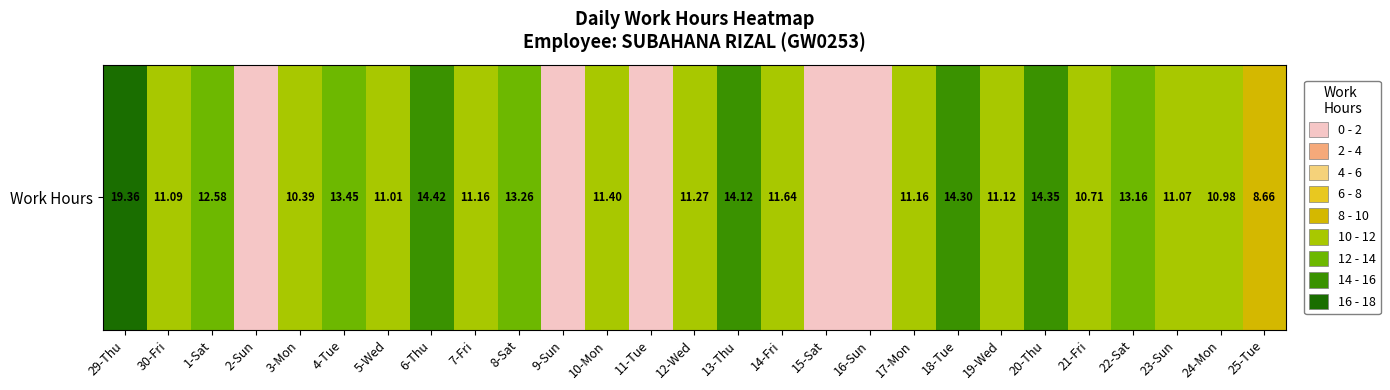

List the labels in order of value, largest first.

29-Thu, 6-Thu, 20-Thu, 18-Tue, 13-Thu, 4-Tue, 8-Sat, 22-Sat, 1-Sat, 14-Fri, 10-Mon, 12-Wed, 7-Fri, 17-Mon, 19-Wed, 30-Fri, 23-Sun, 5-Wed, 24-Mon, 21-Fri, 3-Mon, 25-Tue, 2-Sun, 9-Sun, 11-Tue, 15-Sat, 16-Sun